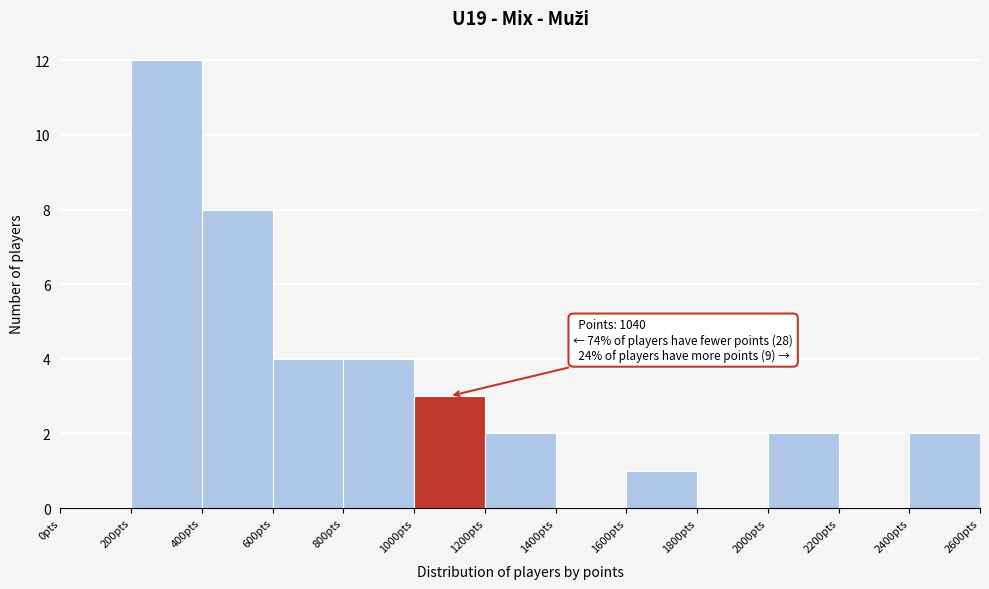

Which range on the x-axis has the tallest bar?

200 to 400